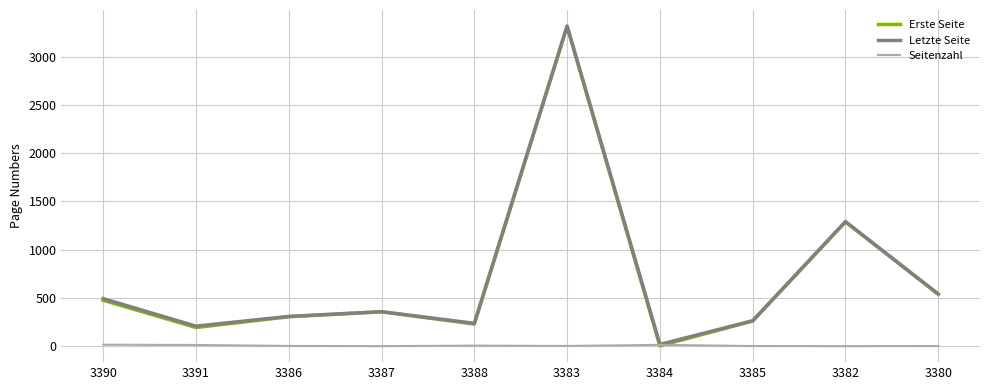

How many distinct data groups are displayed?

3